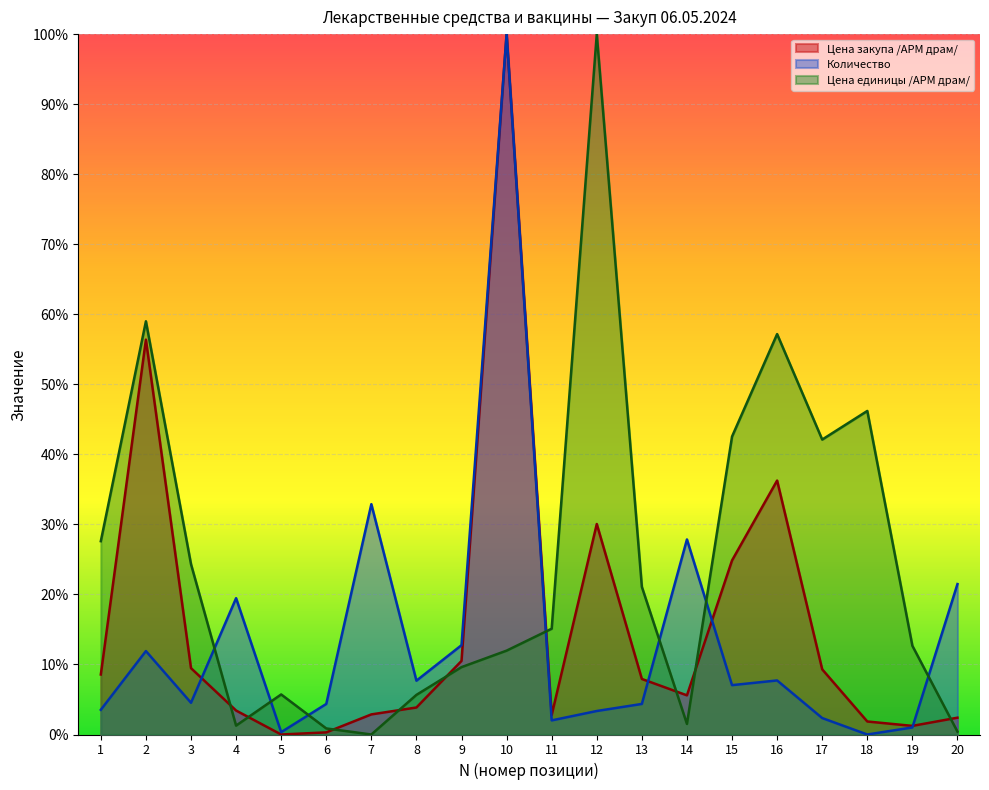

What is the greatest value displayed?

1.0